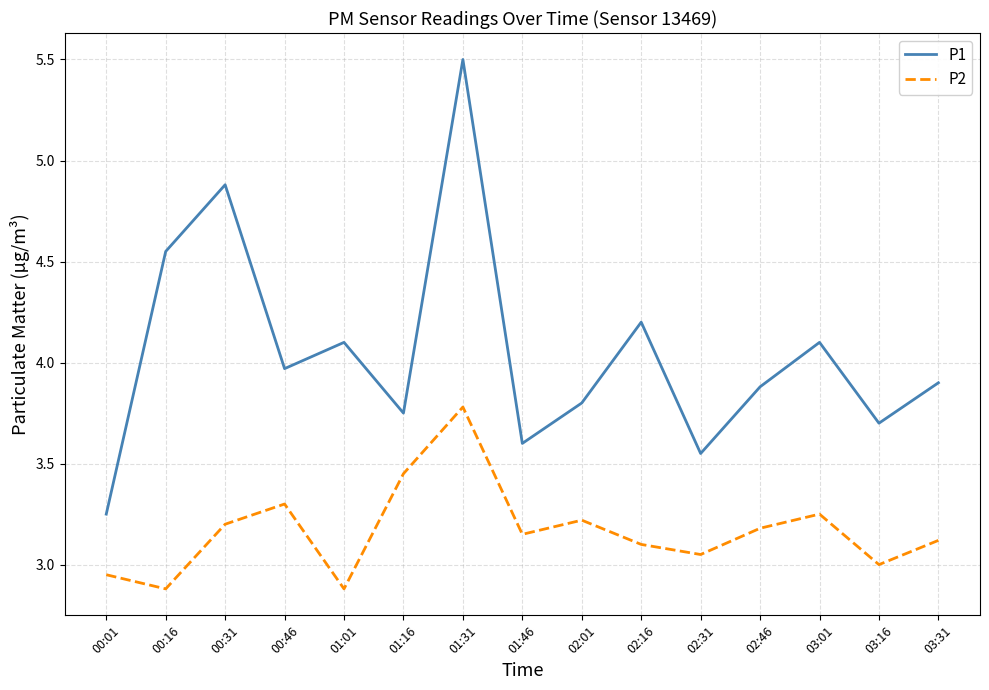

At which label does P1 reach its peak?

01:31